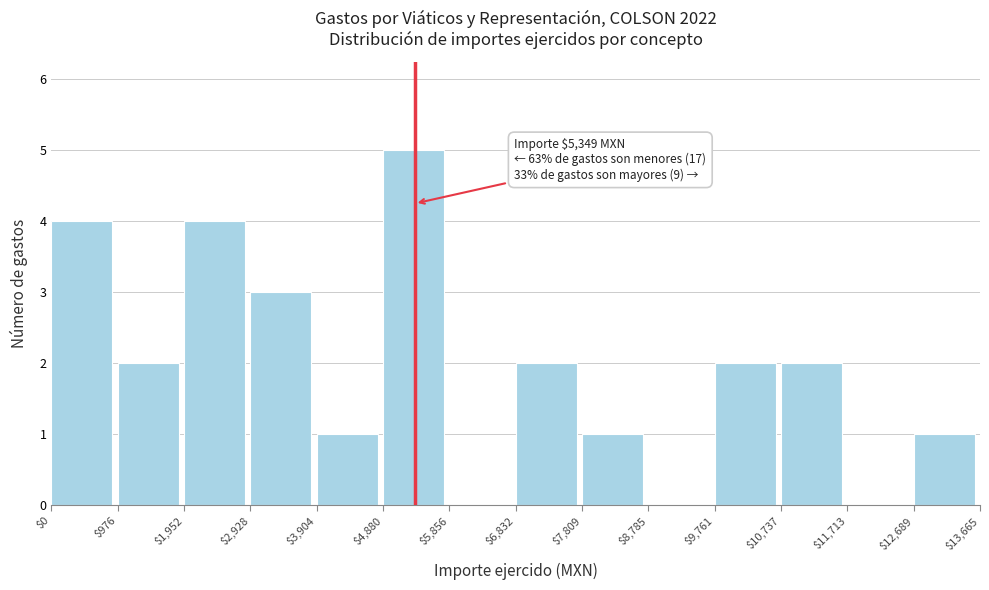

Over which range of the x-axis is the bar tallest?

$4,880 to $5,856